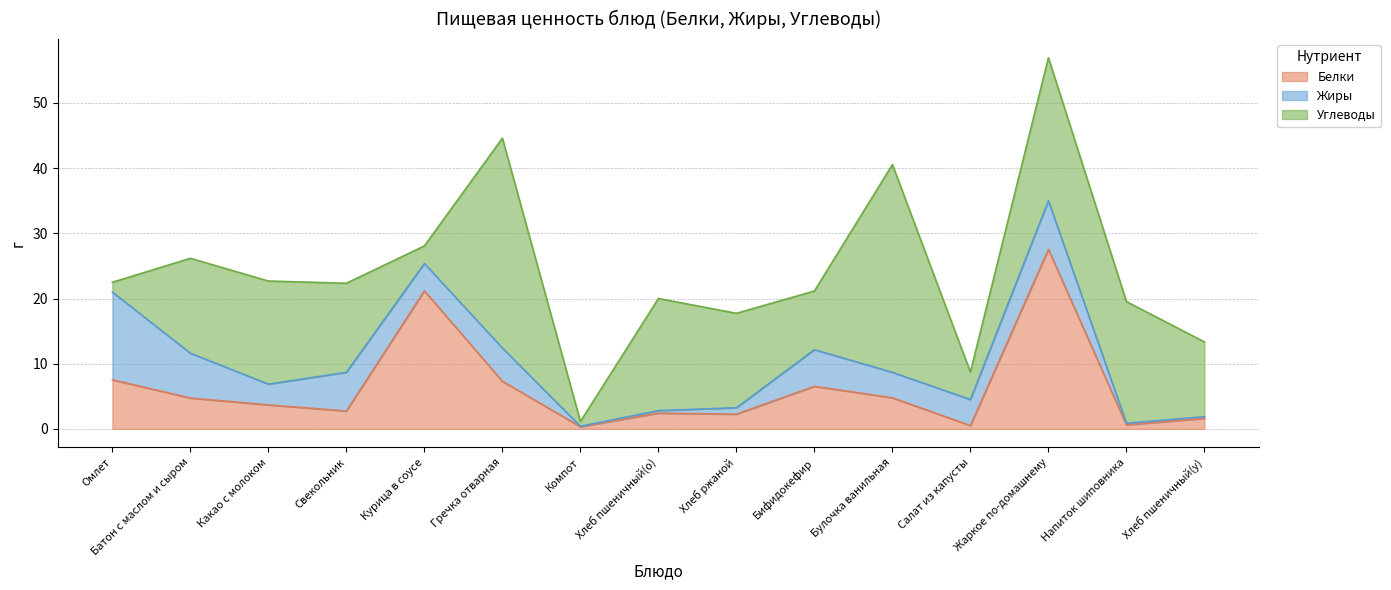

The value of Белки at Булочка ванильная is 4.8. True or false?

True